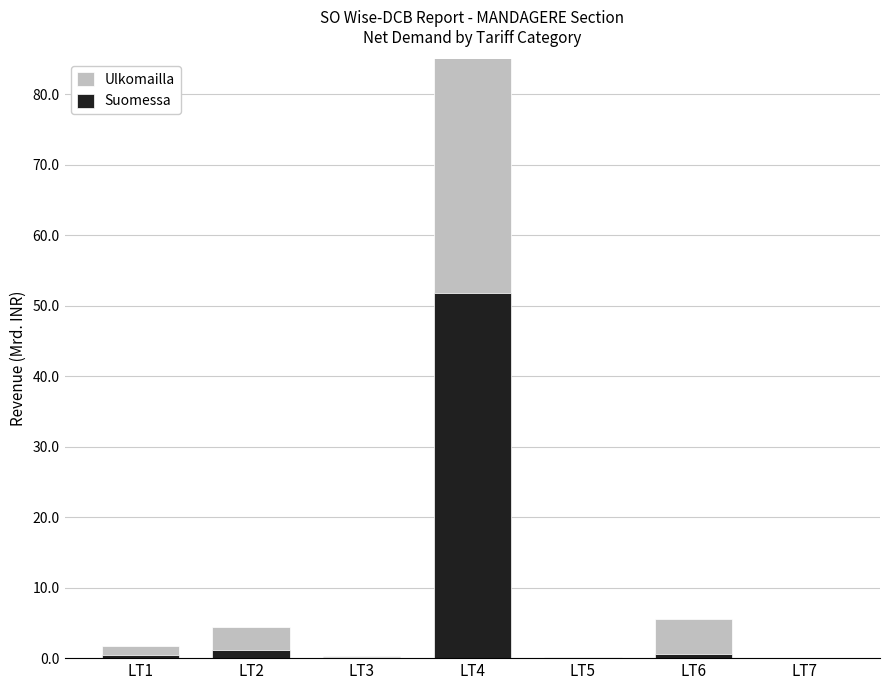

Does the chart contain any negative values?

No